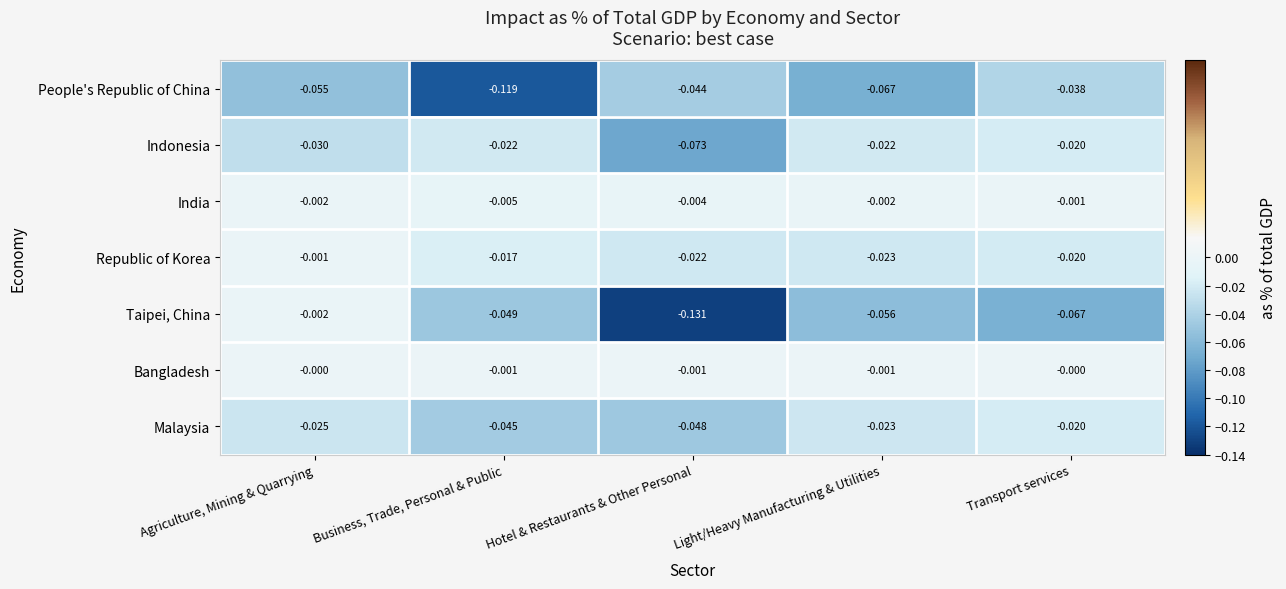

List the labels in order of Republic of Korea value, largest first.

Agriculture, Mining & Quarrying, Business, Trade, Personal & Public, Transport services, Hotel & Restaurants & Other Personal, Light/Heavy Manufacturing & Utilities